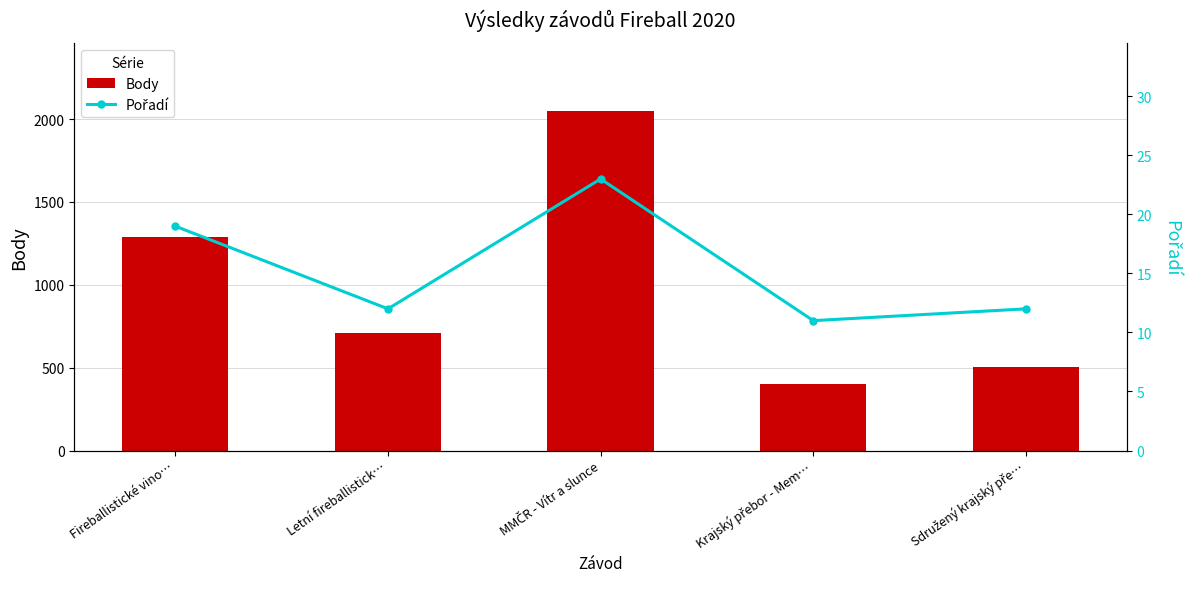

The Pořadí series shows 3 at Sdružený krajský pře…. True or false?

False